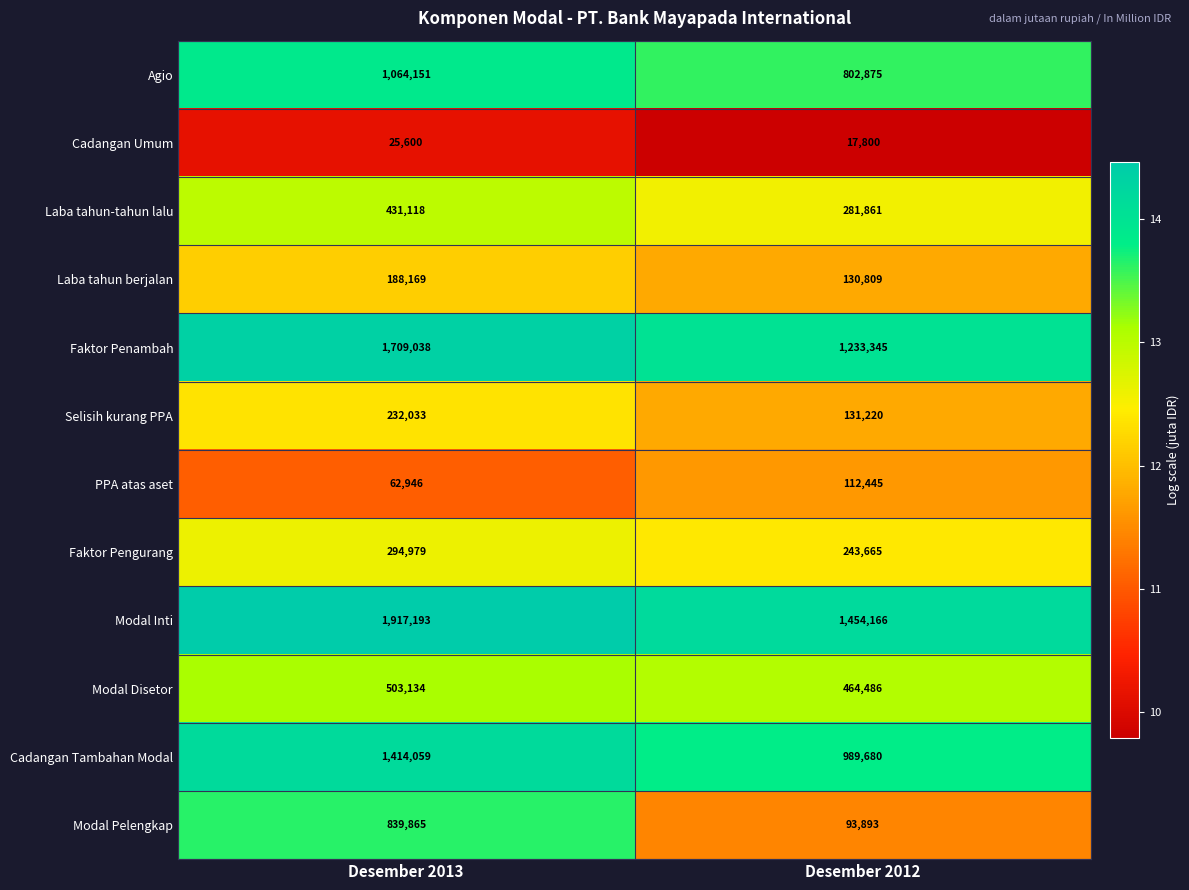

Rank the series at Desember 2013 from lowest to highest value.

Cadangan Umum, PPA atas aset, Laba tahun berjalan, Selisih kurang PPA, Faktor Pengurang, Laba tahun-tahun lalu, Modal Disetor, Modal Pelengkap, Agio, Cadangan Tambahan Modal, Faktor Penambah, Modal Inti